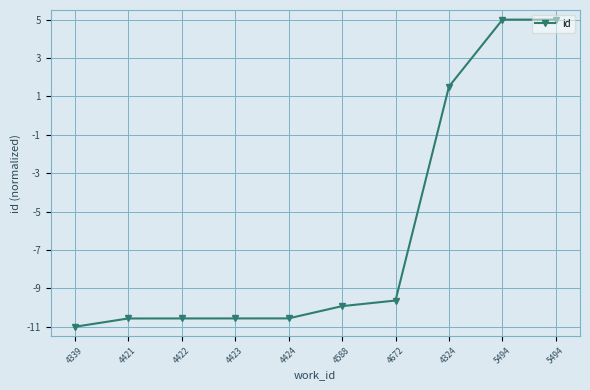

What is the greatest value displayed?

5.0